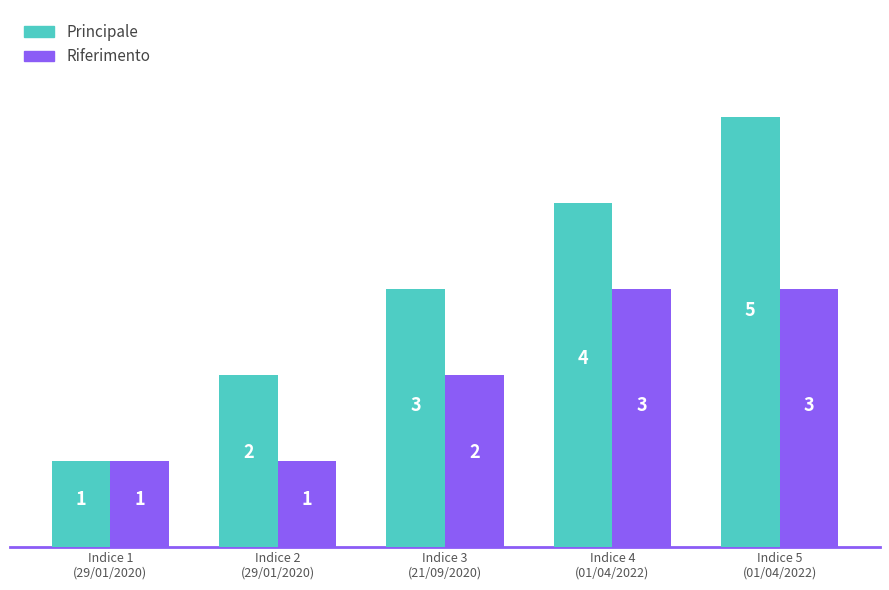

At which label is Riferimento closest to 2?

Indice 3
(21/09/2020)